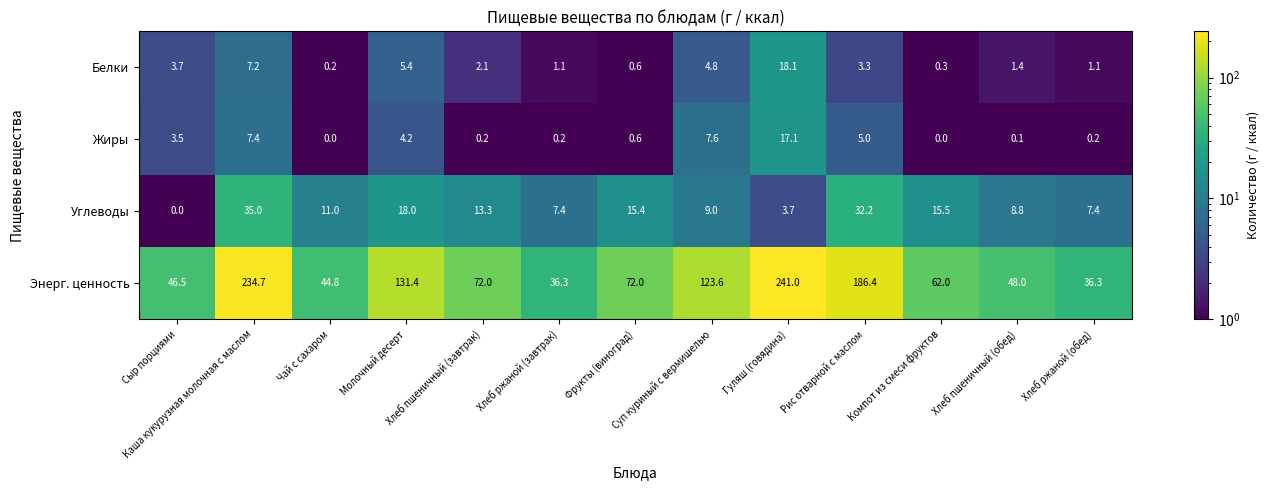

What is the average value of the Энерг. ценность series?

102.7